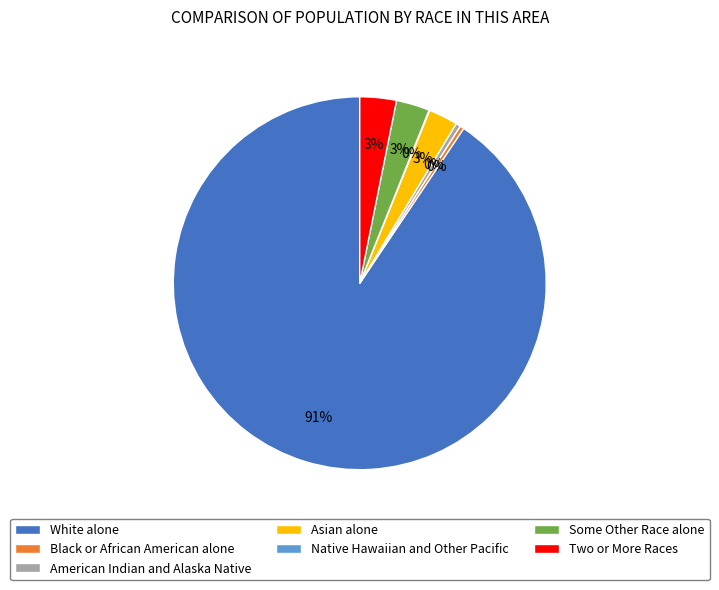

Approximately how many times larger is the value at White alone compared to American Indian and Alaska Native?

223.0